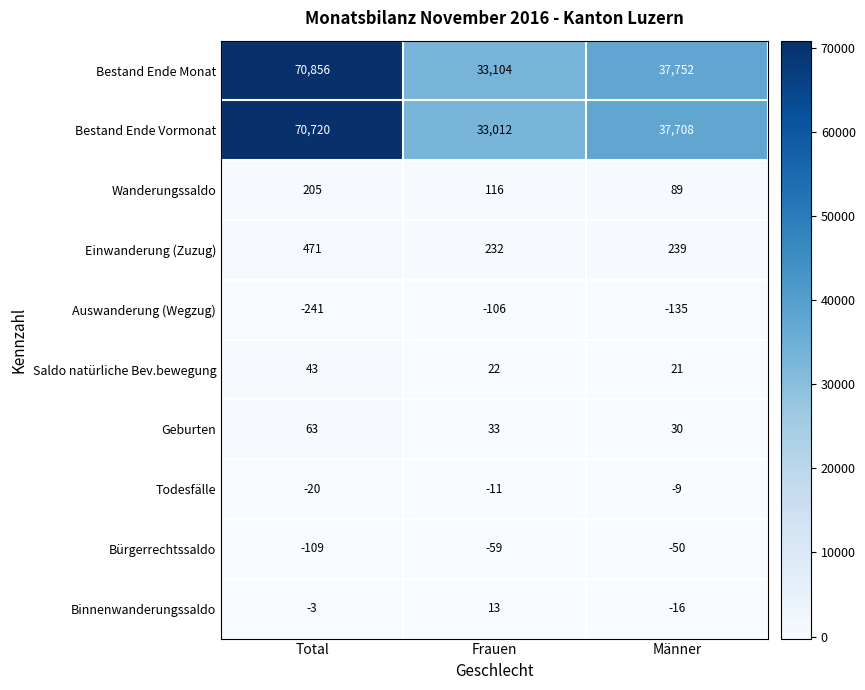

What is the difference between the second highest and minimum values in the Geburten series?

3